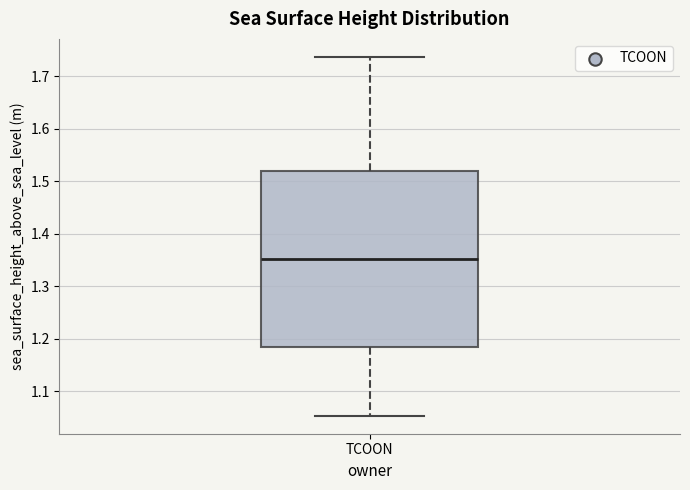

Transcribe this box plot: give where the median line is, the range the box spans, and where the two whiskers end, as read against the y-axis. The values are not printed on the chart, so give them approximately, as read against the axis.

median 1.35, box 1.18 to 1.52, whiskers 1.05 to 1.74